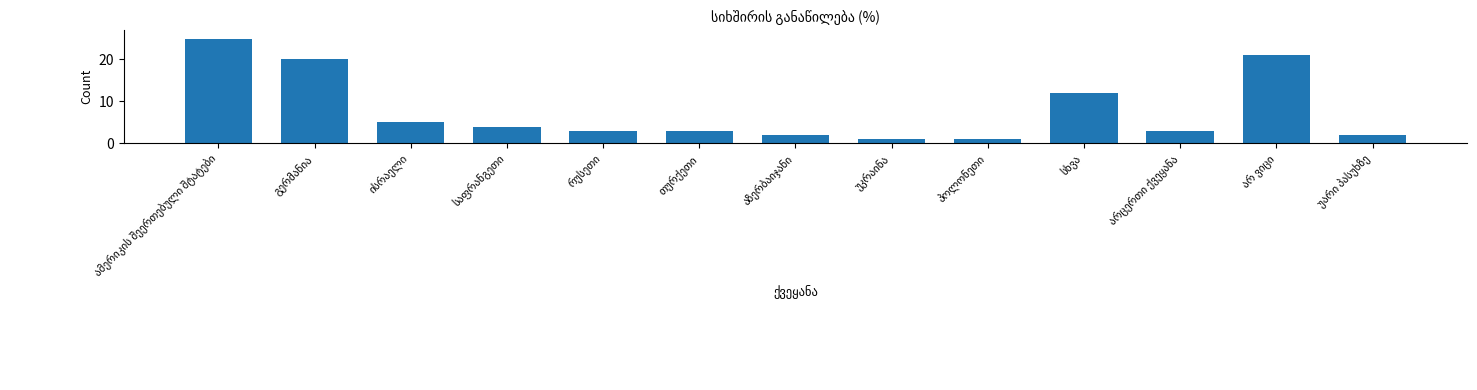

What is the value of the 4th bar from the left?

4